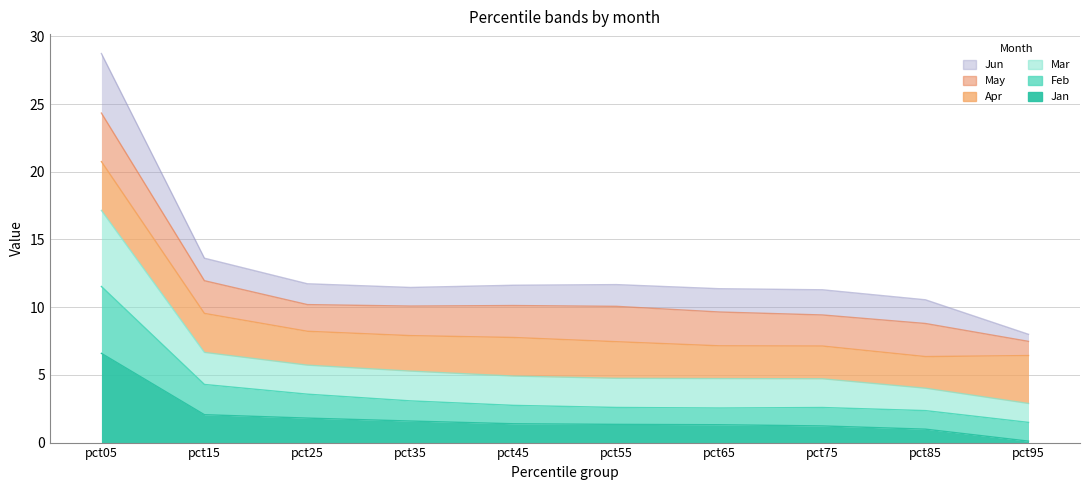

Which category has the lowest value across all series?

pct95